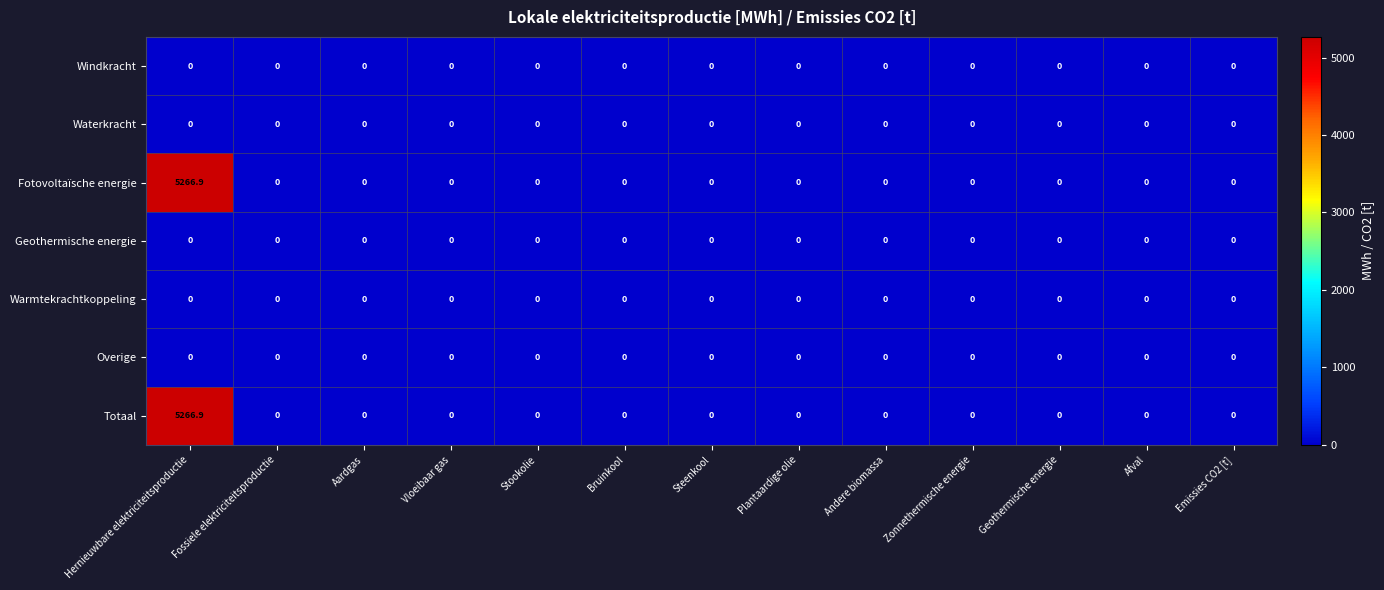

At which category is the sum across all series the highest?

Hernieuwbare elektriciteitsproductie